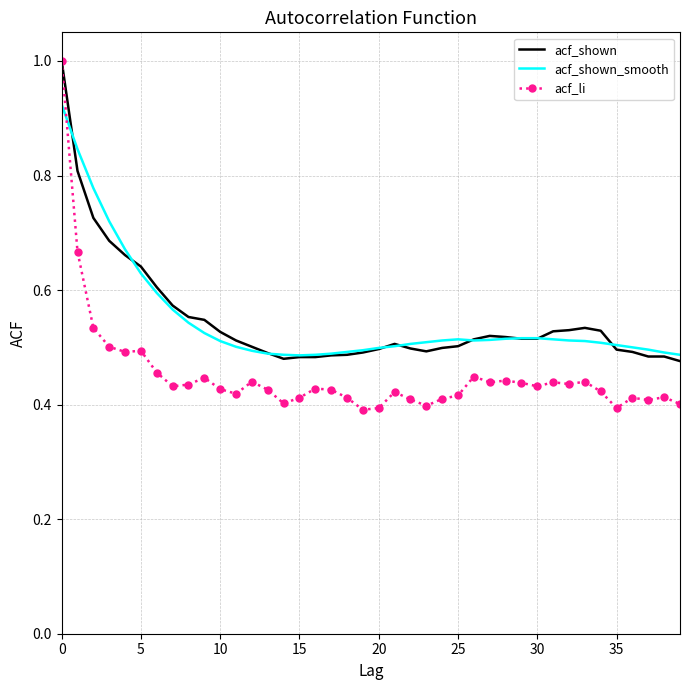

Which series has the widest spread of values?

acf_li